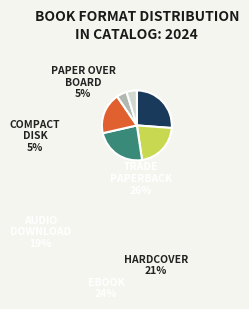

How many slices are in this pie chart?

6